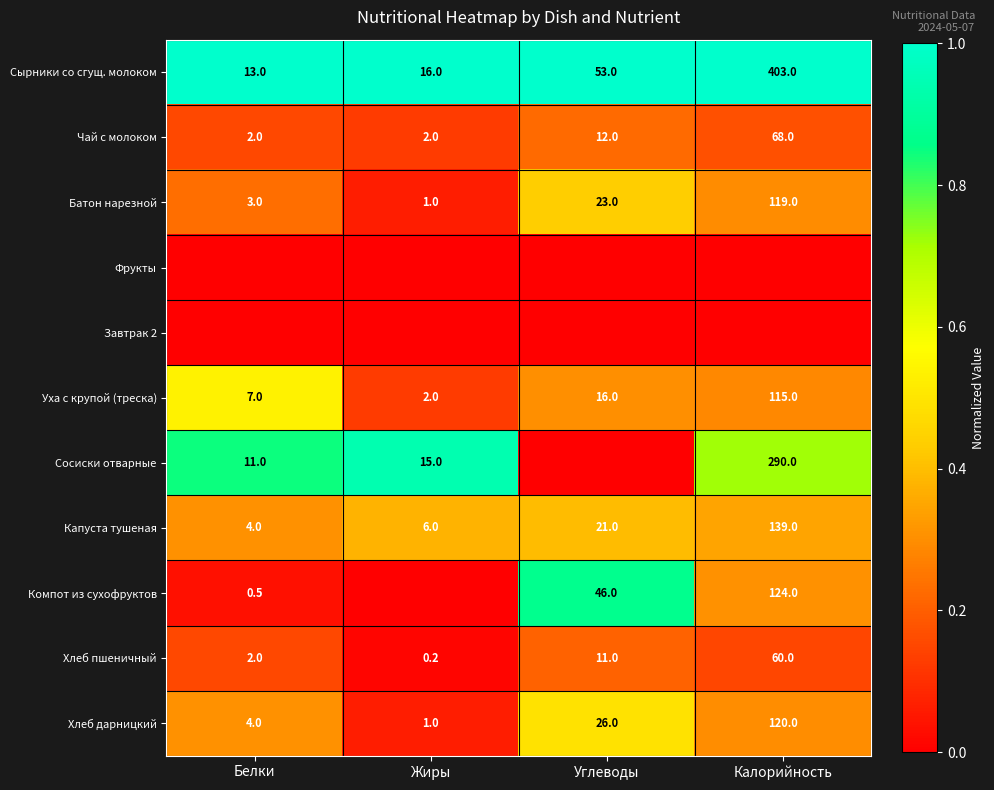

Is the value of Капуста тушеная at Белки greater than the value of Хлеб пшеничный at Углеводы?

No